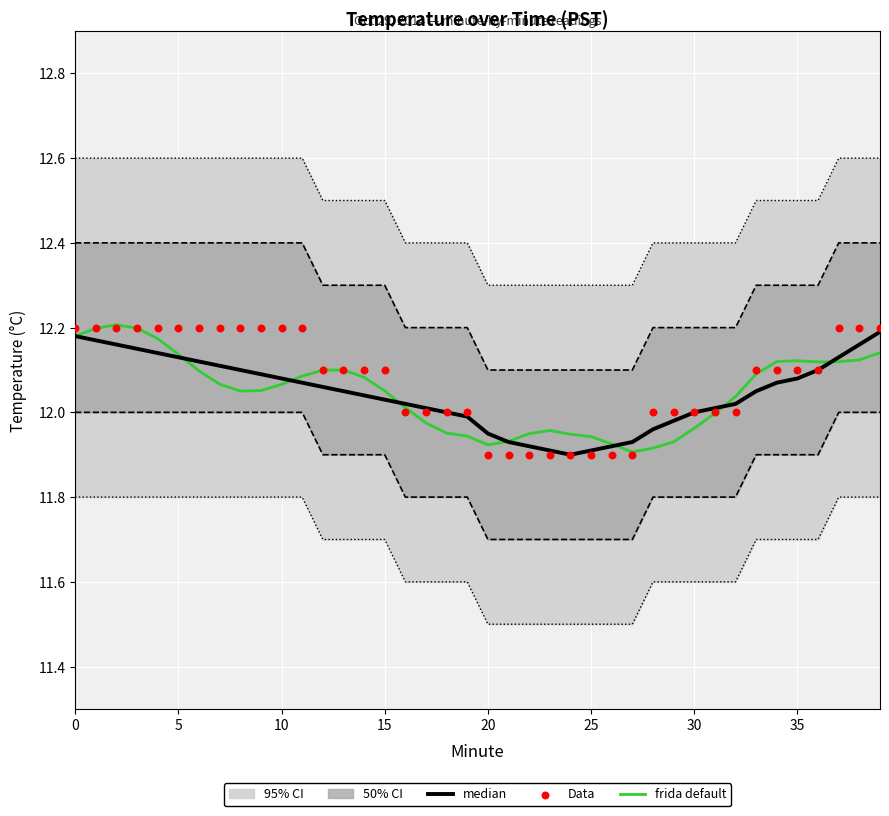

Which series has the largest total across all categories?

Data